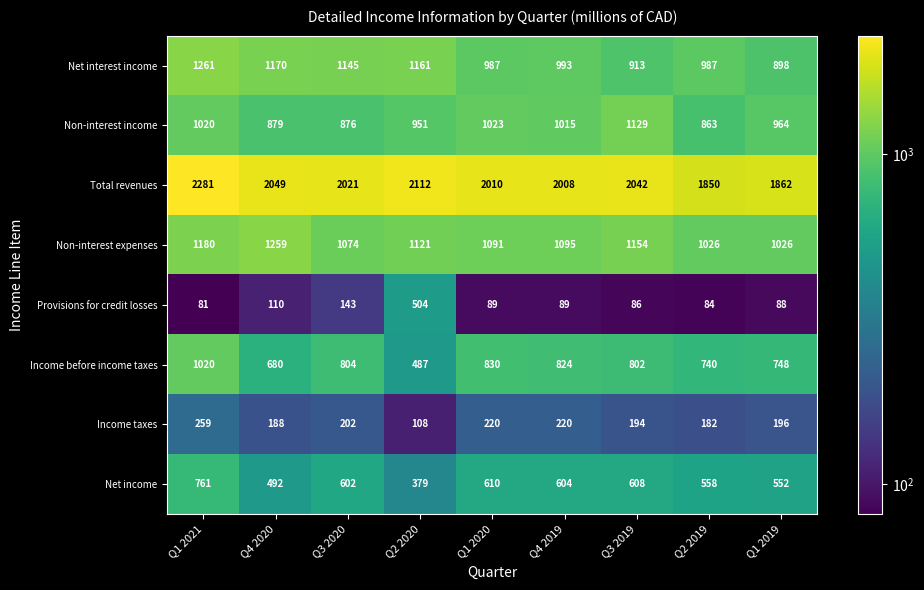

The value of Income before income taxes at Q1 2021 is 569. True or false?

False